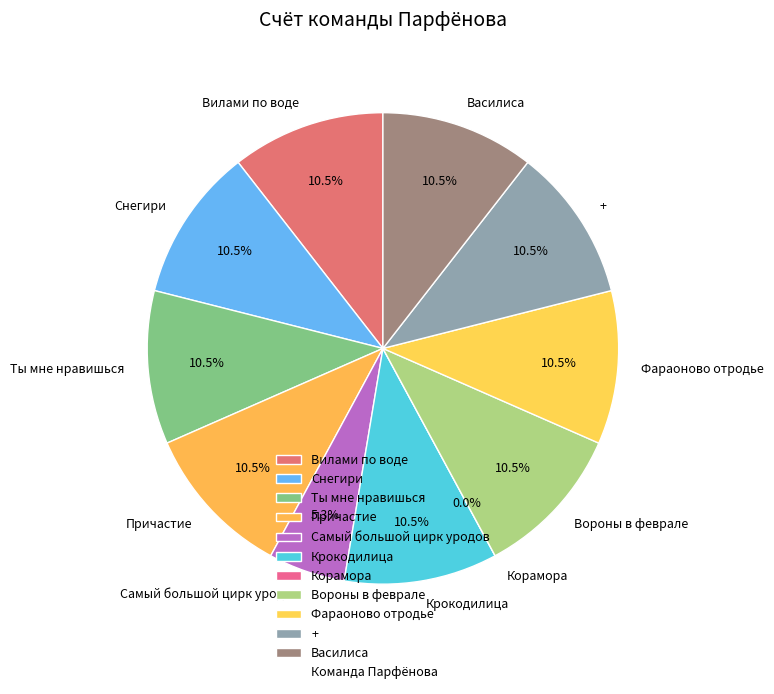

To the nearest percent, what is the average slice percentage?

9%